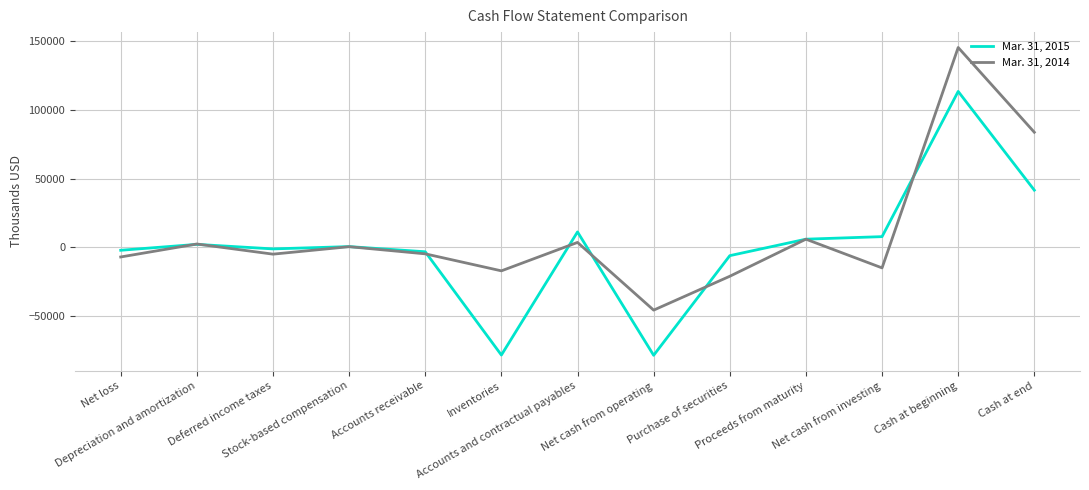

Which series has the largest range (max minus min)?

Mar. 31, 2015